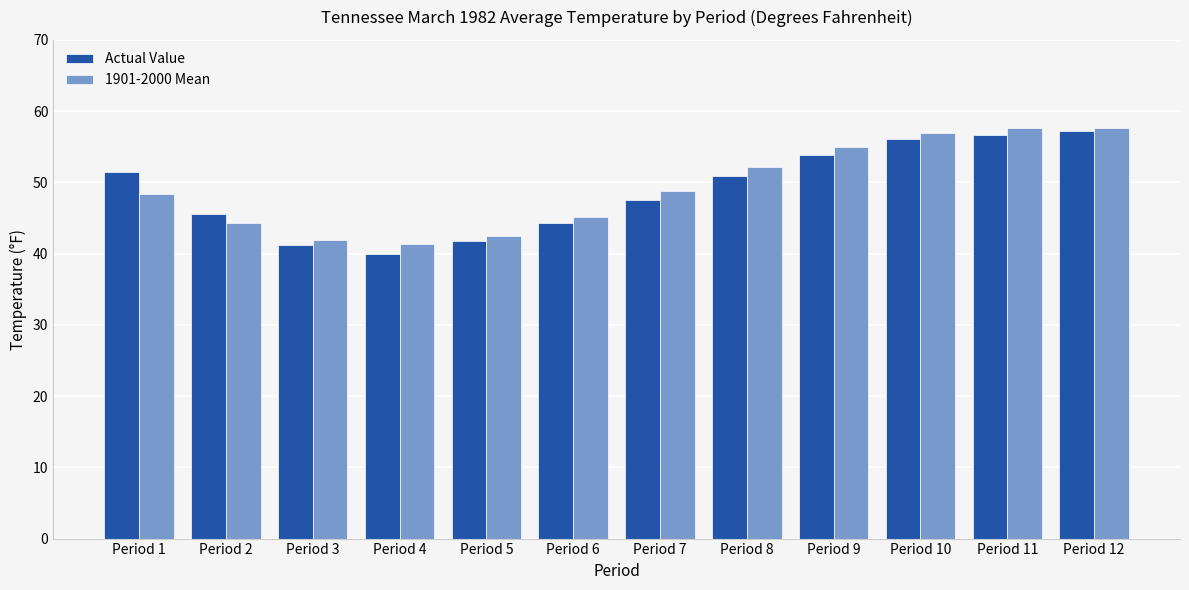

True or false: 1901-2000 Mean has a value of 94.1 at Period 12.

False